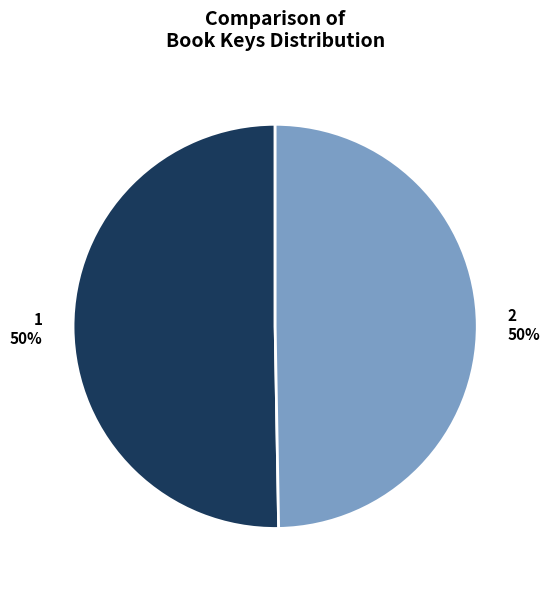

What percentage is the 1 slice, to the nearest percent?

50%